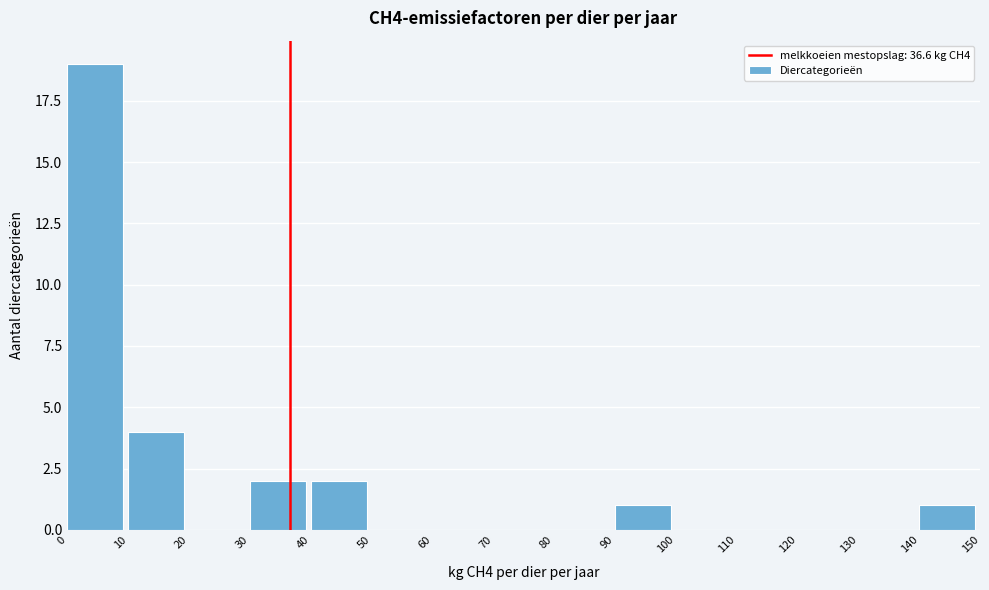

What is the height of the bar covering 30 to 40 on the x-axis? The values are not printed on the chart, so give them approximately, as read against the axis.

2